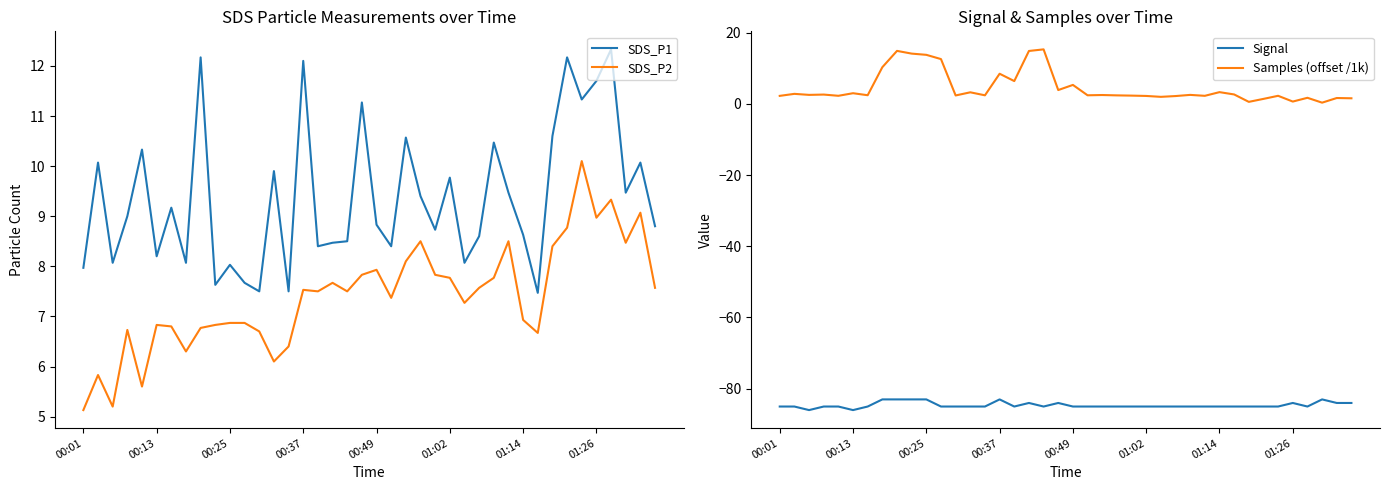

The SDS_P1 series shows 8.4 at 21. True or false?

True